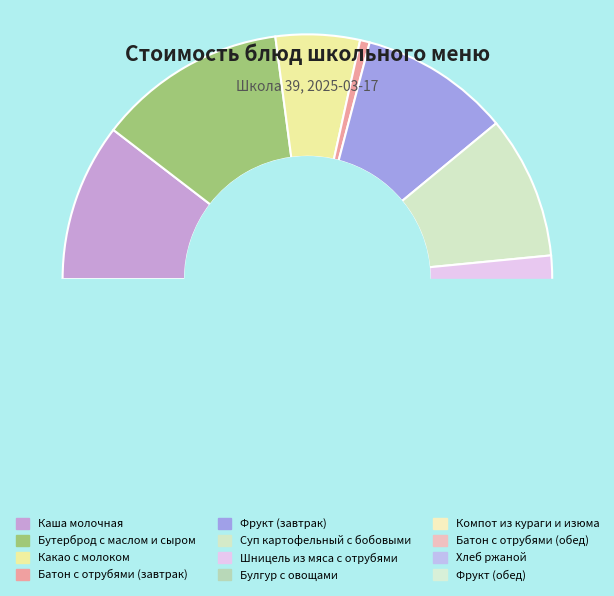

How many slices are in this pie chart?

12